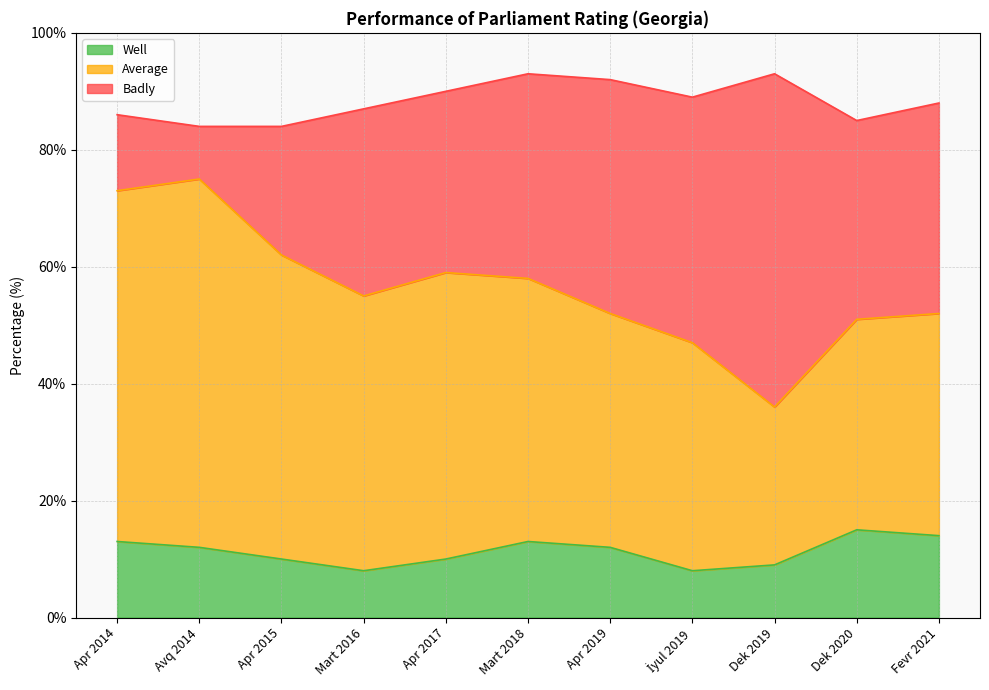

List the series in order of their peak value, highest first.

Average, Badly, Well